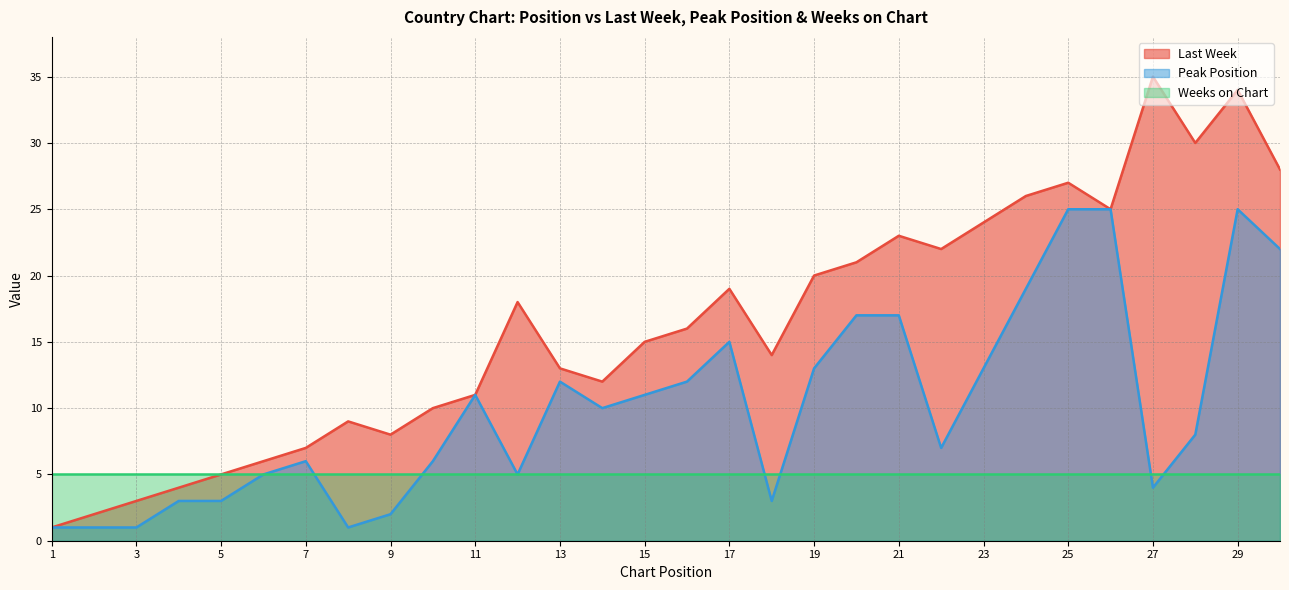

What is the value of the Last Week point at the 14th from the left?

12